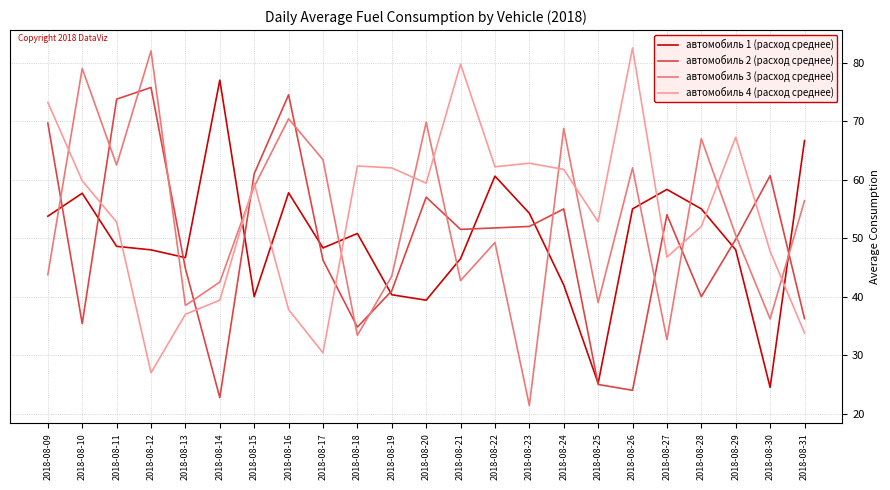

Which series changed the most between 2018-08-20 and 2018-08-28?

автомобиль 2 (расход среднее)